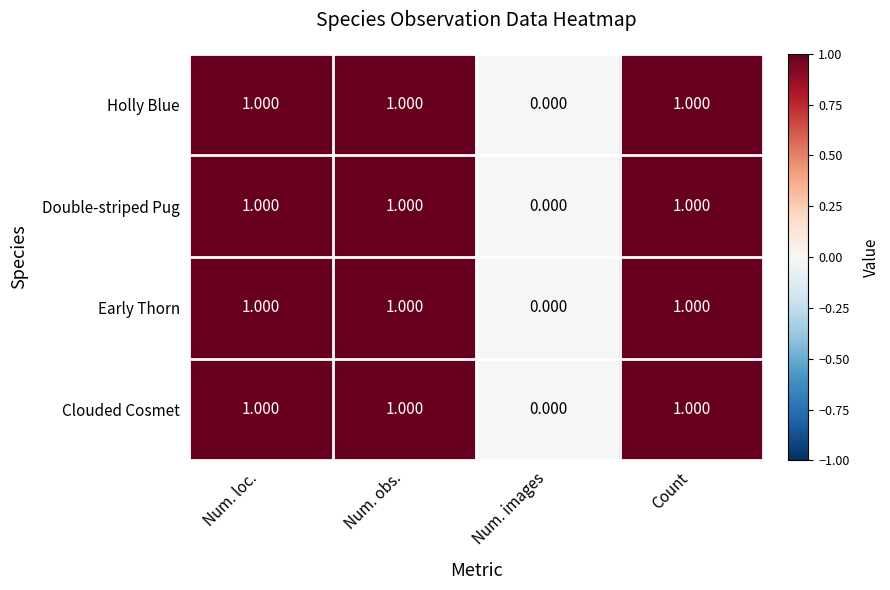

Where is Early Thorn nearest to the value 0?

Num. images